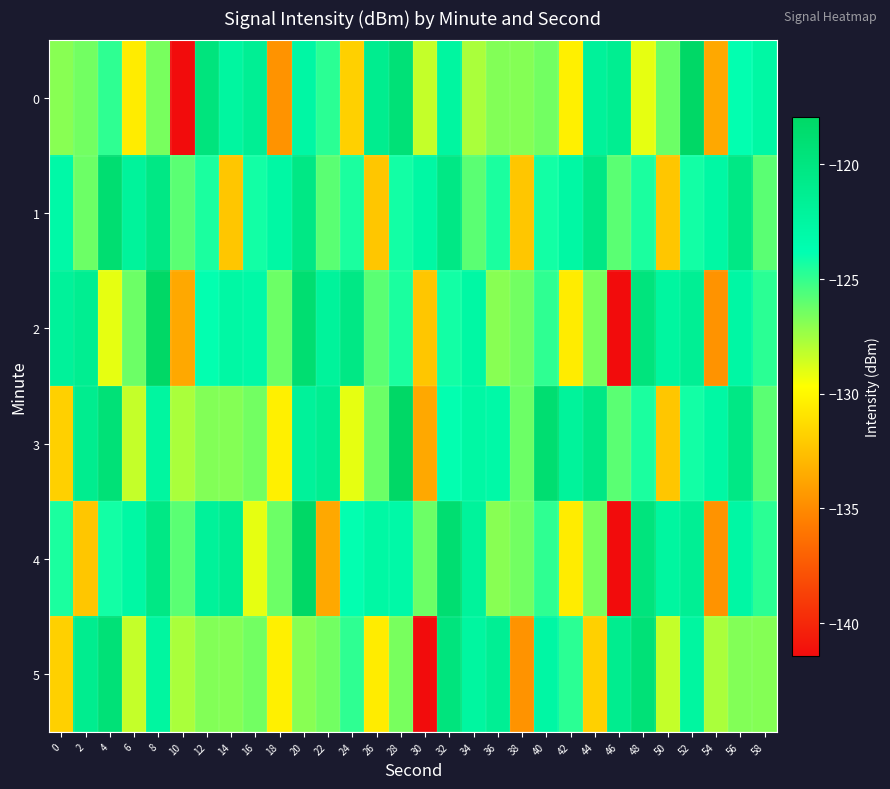

Which has a higher value, 22 or 54?

22